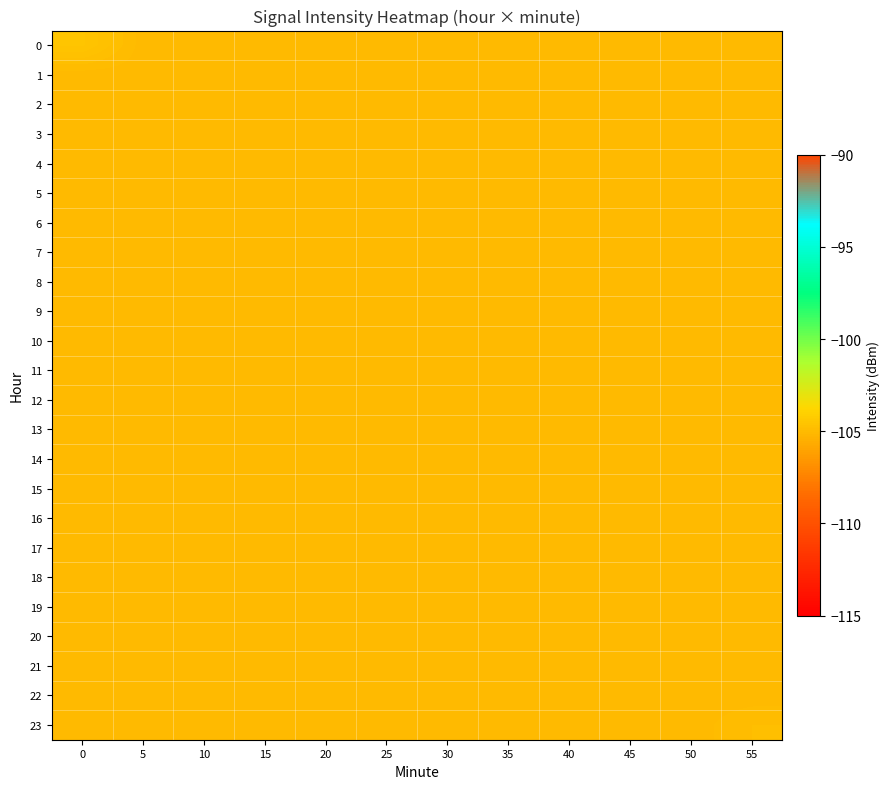

How many series are shown in this chart?

24